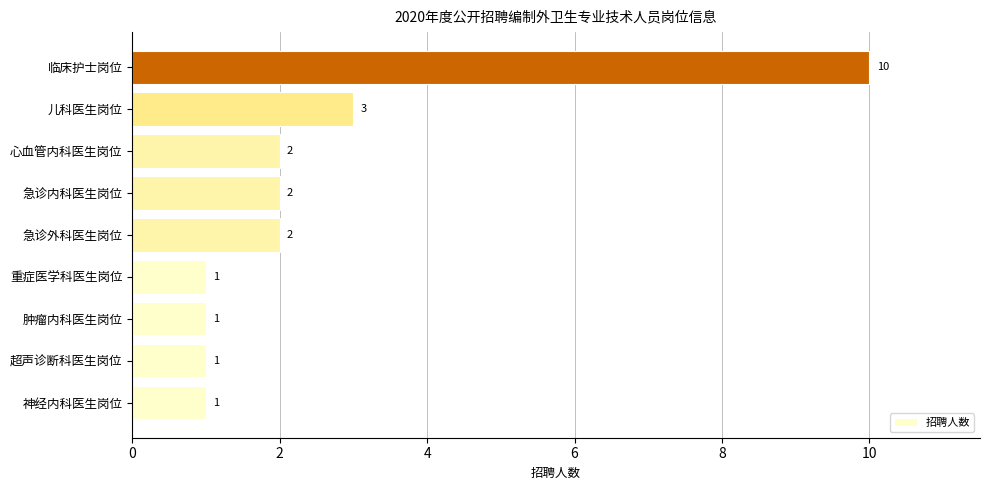

Are the bars horizontal?

Yes